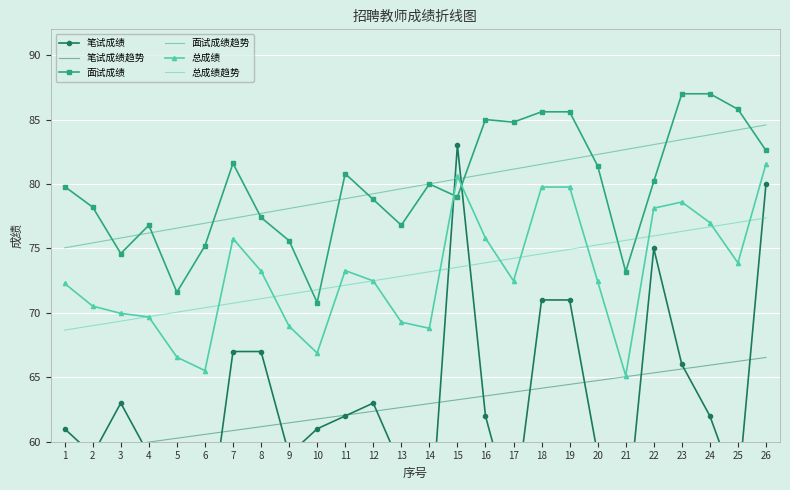

What is the maximum value shown in the chart?

87.0